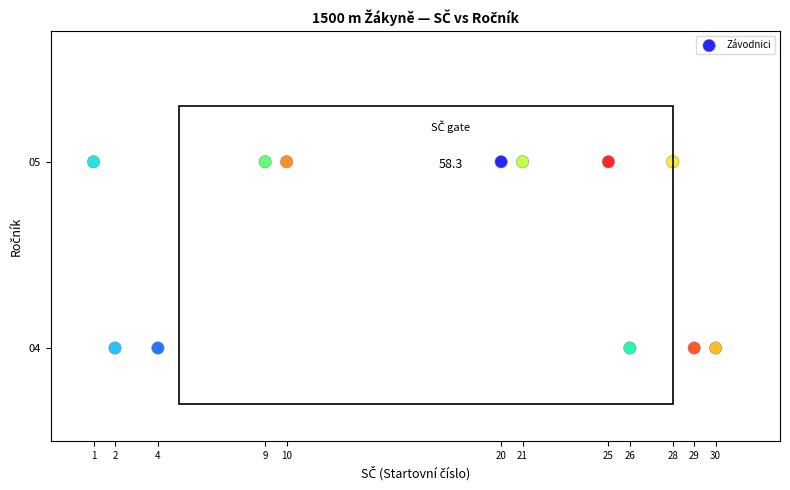

What is the range of X values (max minus min)?

29